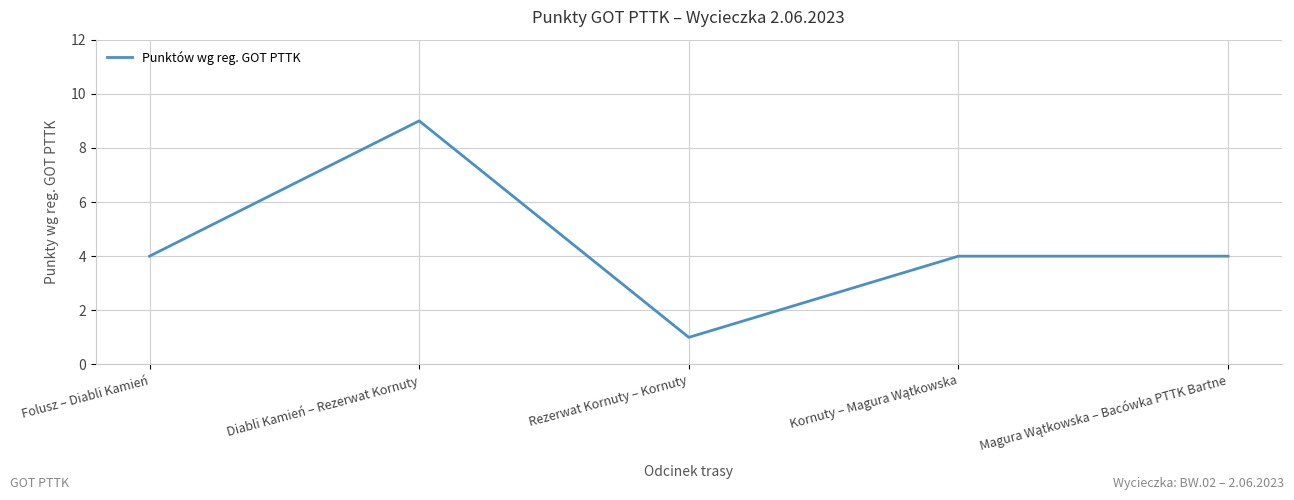

The value at Diabli Kamień – Rezerwat Kornuty is 9. True or false?

True